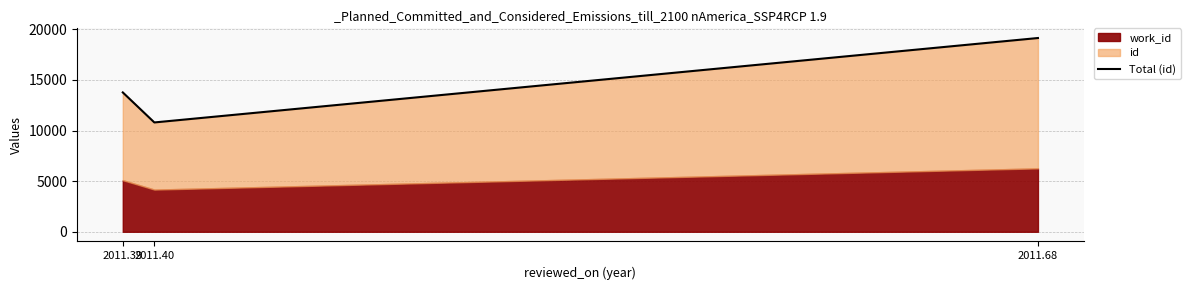

At which category does the chart reach its peak across all series?

2011.68